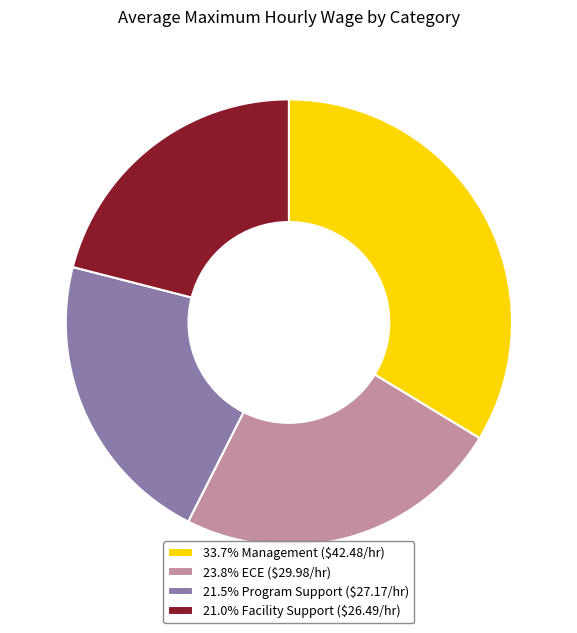

Does 33.7% Management ($42.48/hr) represent more than half of the total?

No